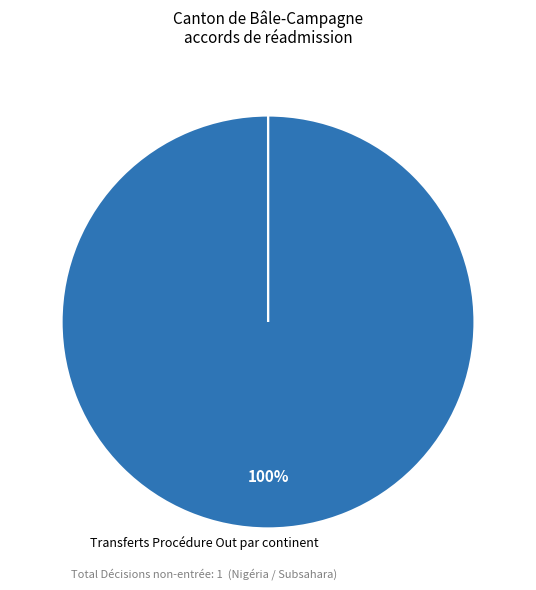

Count the number of slices in the pie.

7